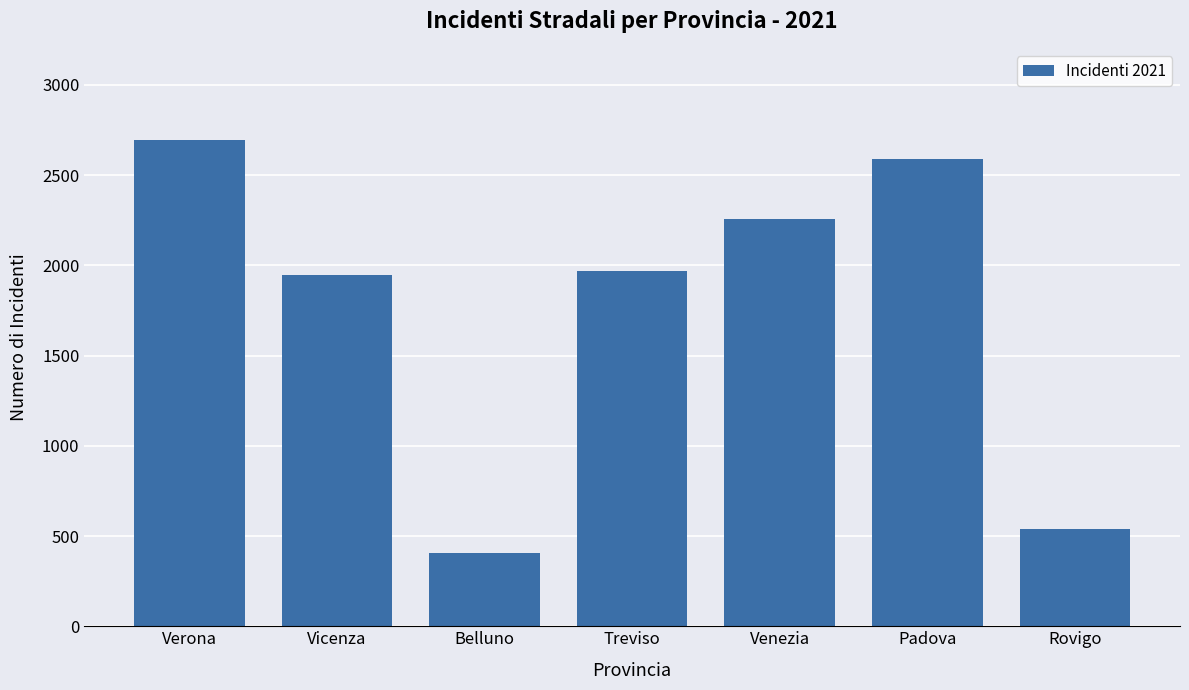

What is the smallest value displayed?

407